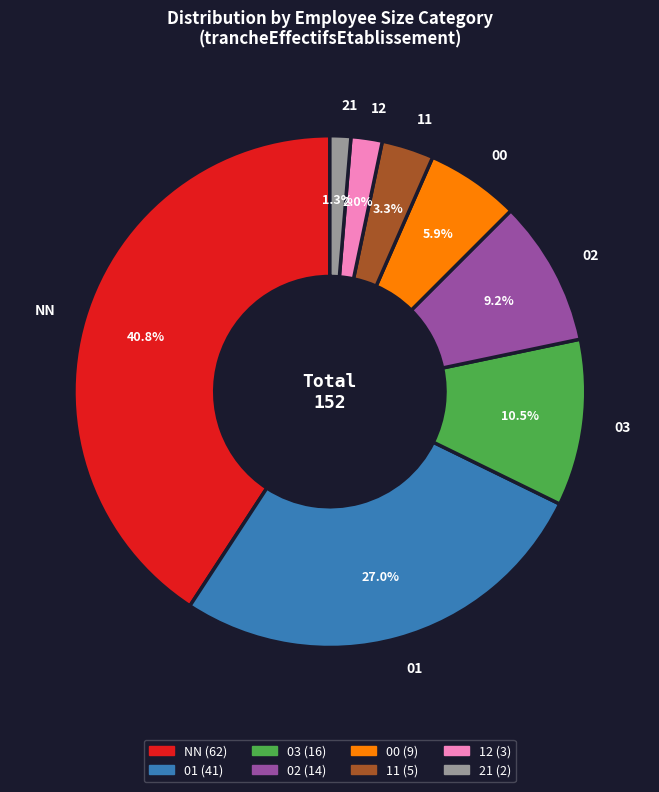

What percentage is NOT represented by 11?

96.7%